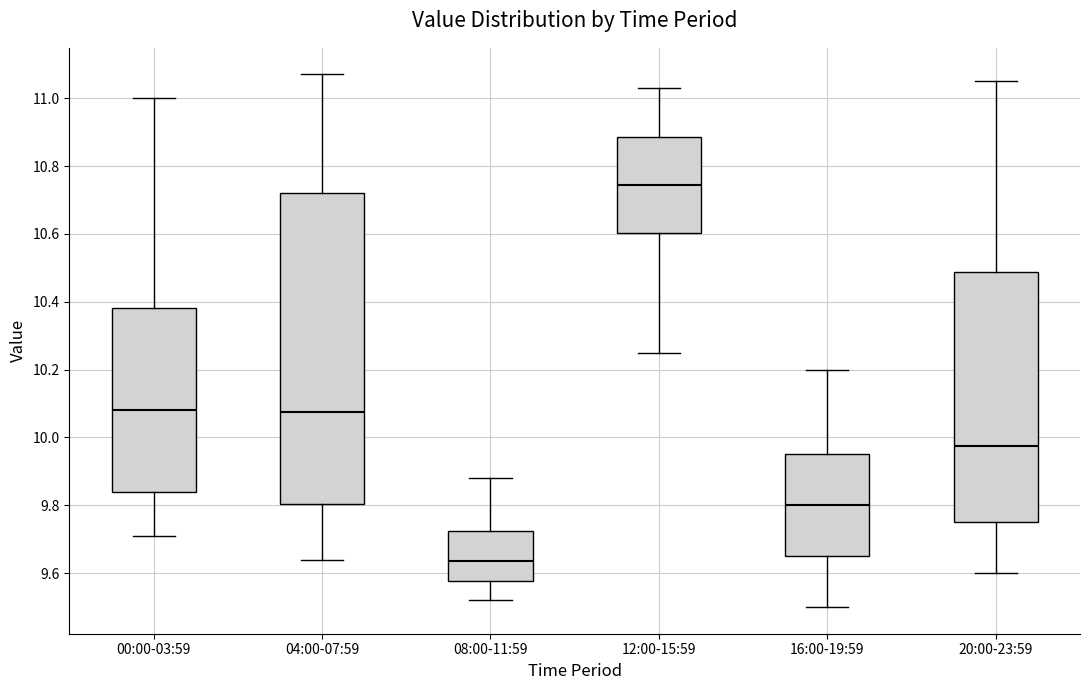

Which box's median line is the lowest?

08:00-11:59